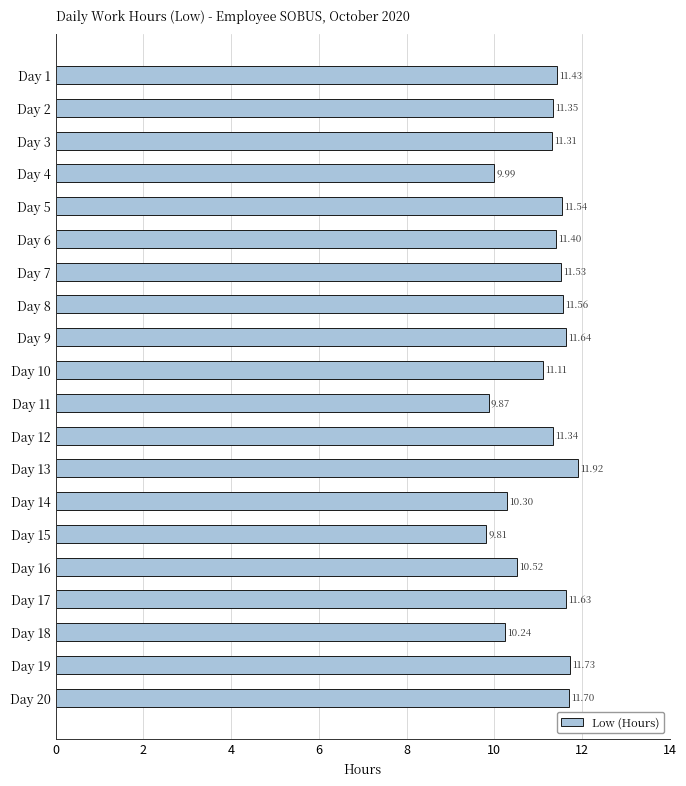

Rank the categories by value from highest to lowest.

Day 13, Day 19, Day 20, Day 9, Day 17, Day 8, Day 5, Day 7, Day 1, Day 6, Day 2, Day 12, Day 3, Day 10, Day 16, Day 14, Day 18, Day 4, Day 11, Day 15